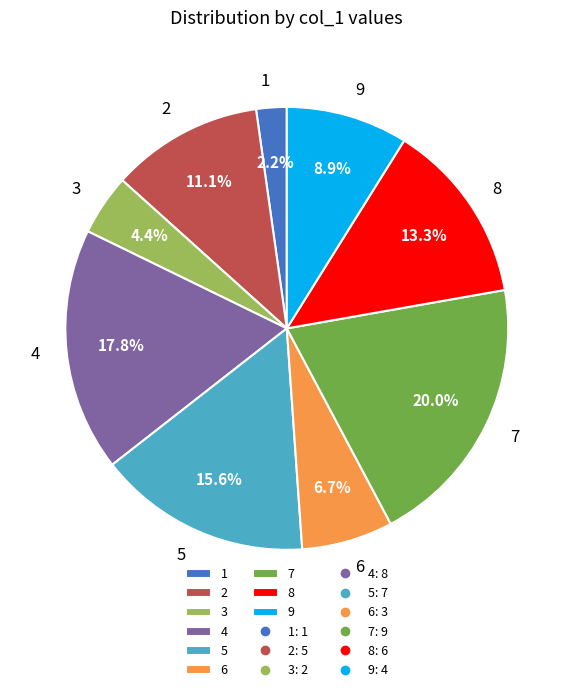

The 6 slice represents 12% of the pie. True or false?

False